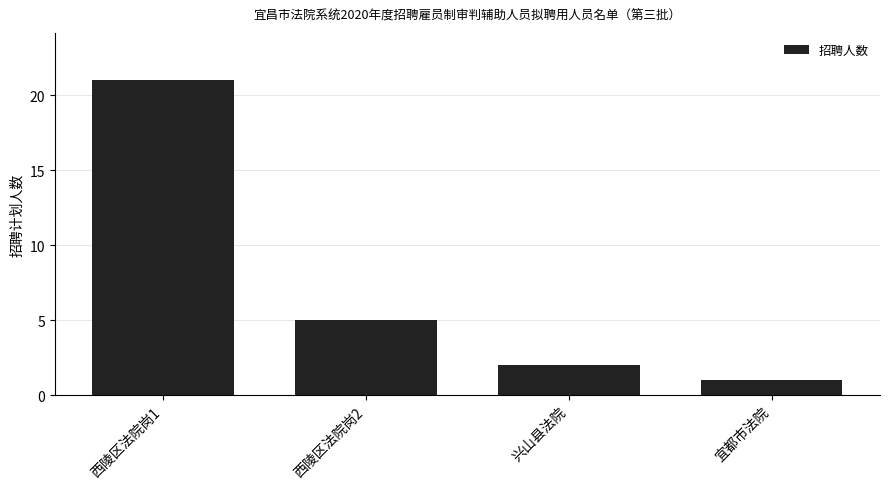

What is the ratio of the value at 兴山县法院 to the value at 宜都市法院?

2.0